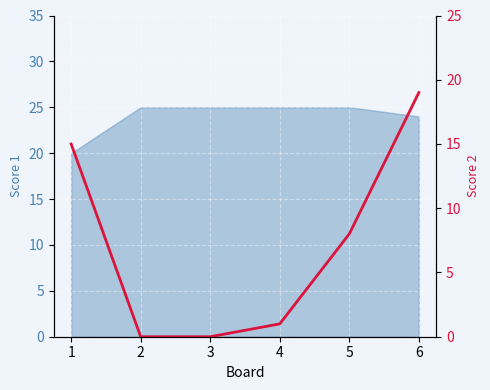

The chart shows a value of 14 at 5. True or false?

False